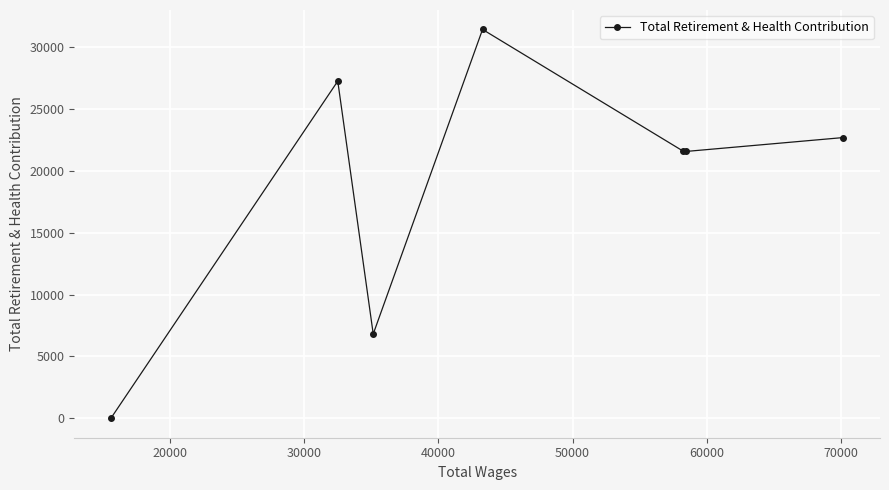

What is the difference between the maximum and second lowest values?

24635